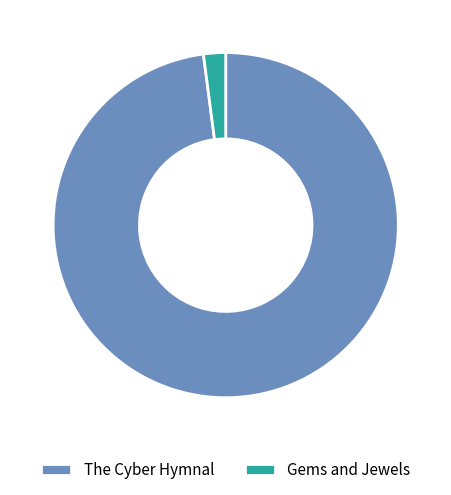

Count the number of slices in the pie.

2